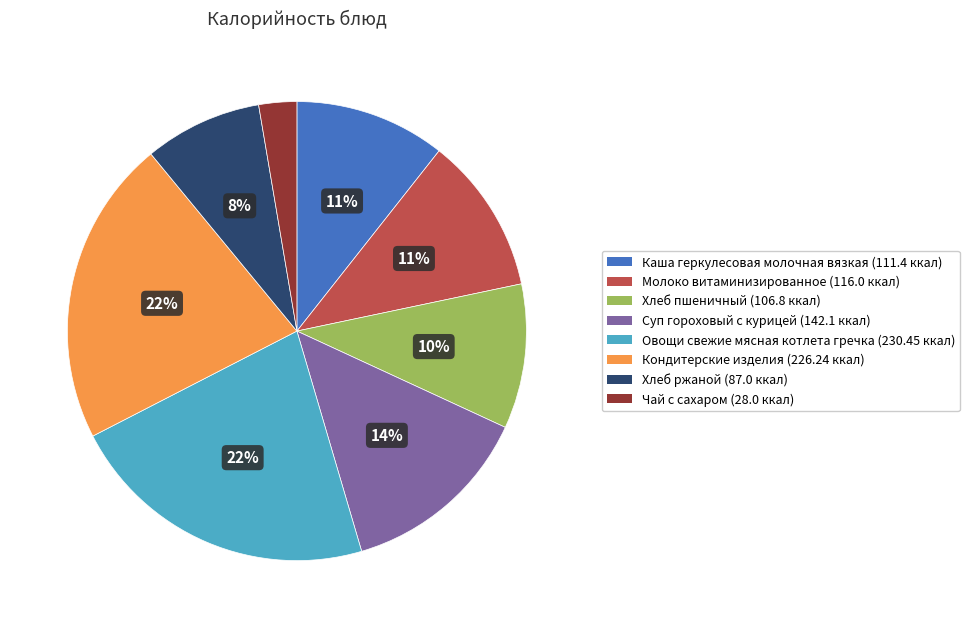

Which has a higher value, Чай с сахаром or Молоко витаминизированное?

Молоко витаминизированное